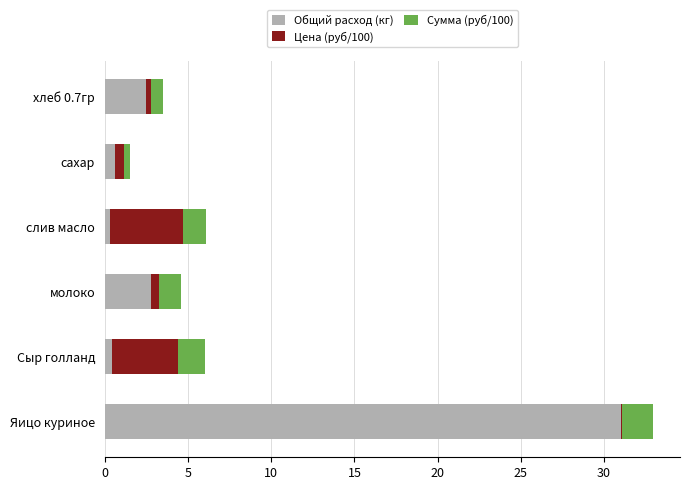

At which category is the sum across all series the highest?

Яицо куриное